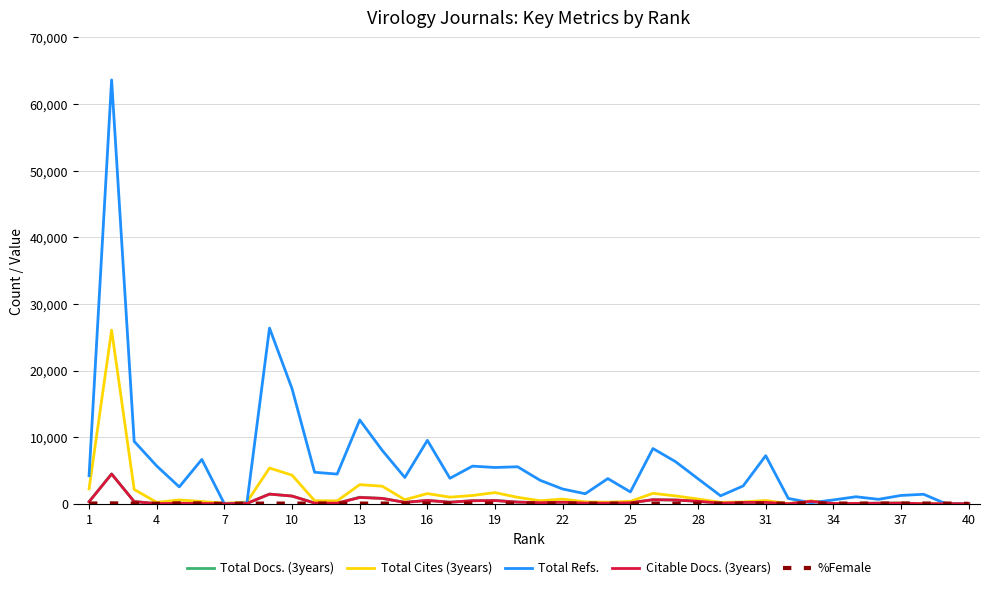

Which series has the largest total across all categories?

Total Refs.